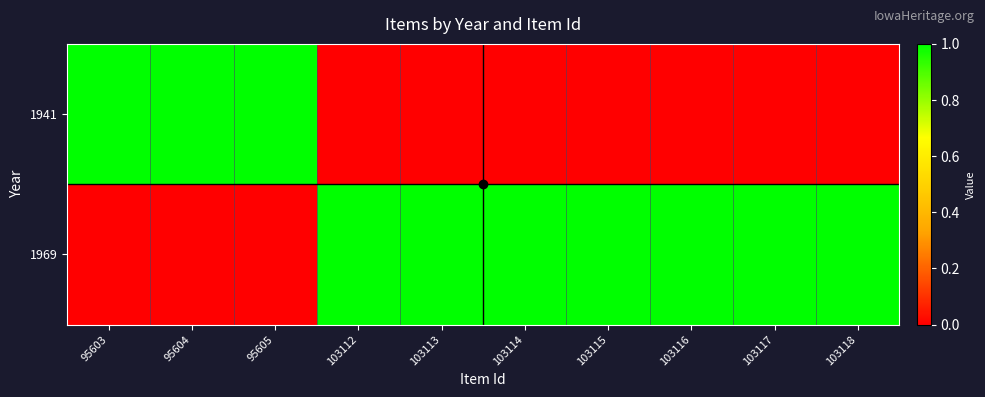

Which series has the largest total across all categories?

1969